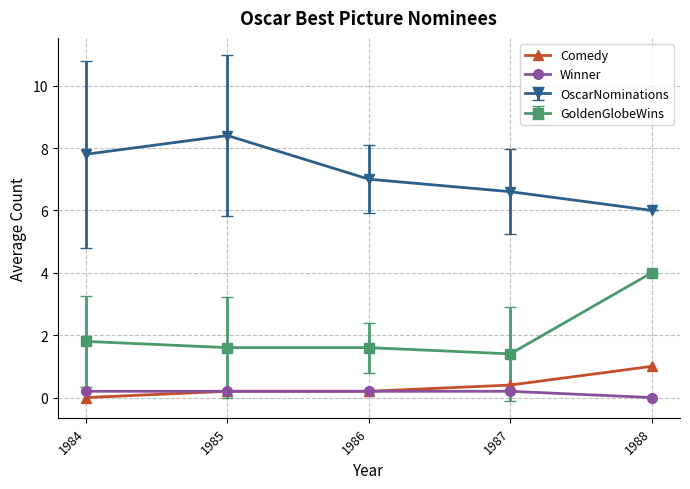

What are all the series names shown in the legend?

Comedy, Winner, OscarNominations, GoldenGlobeWins